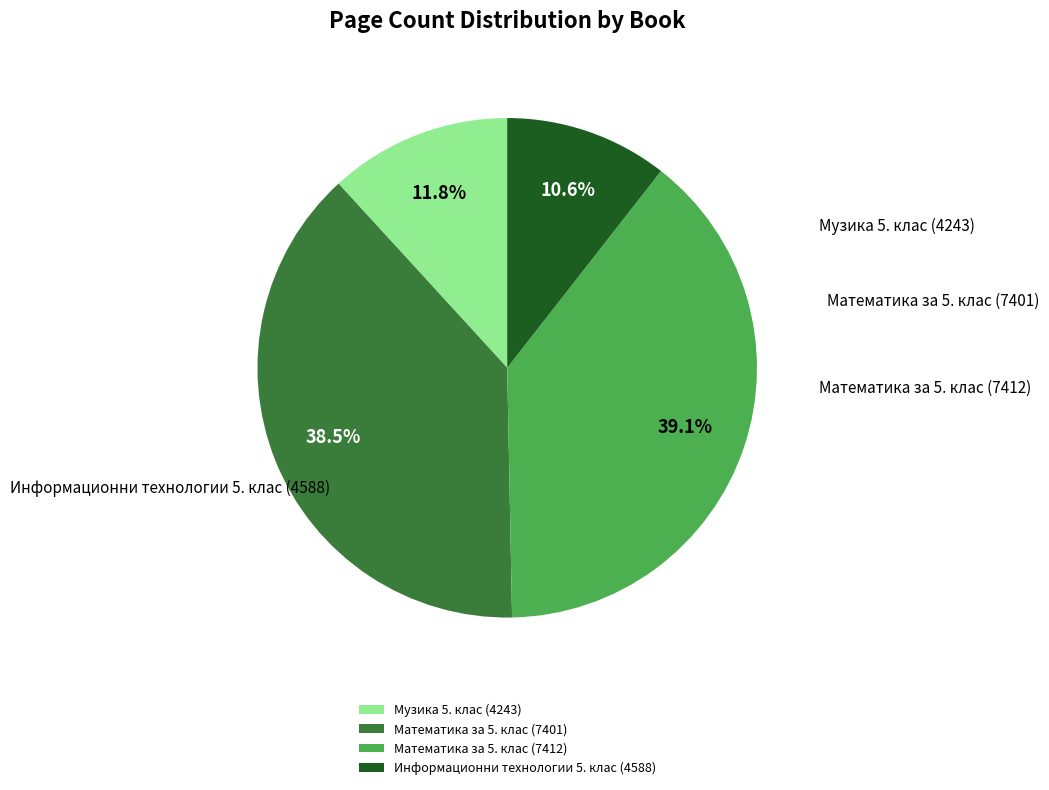

Is it true that Информационни технологии 5. клас (4588) is 19% of the pie?

False